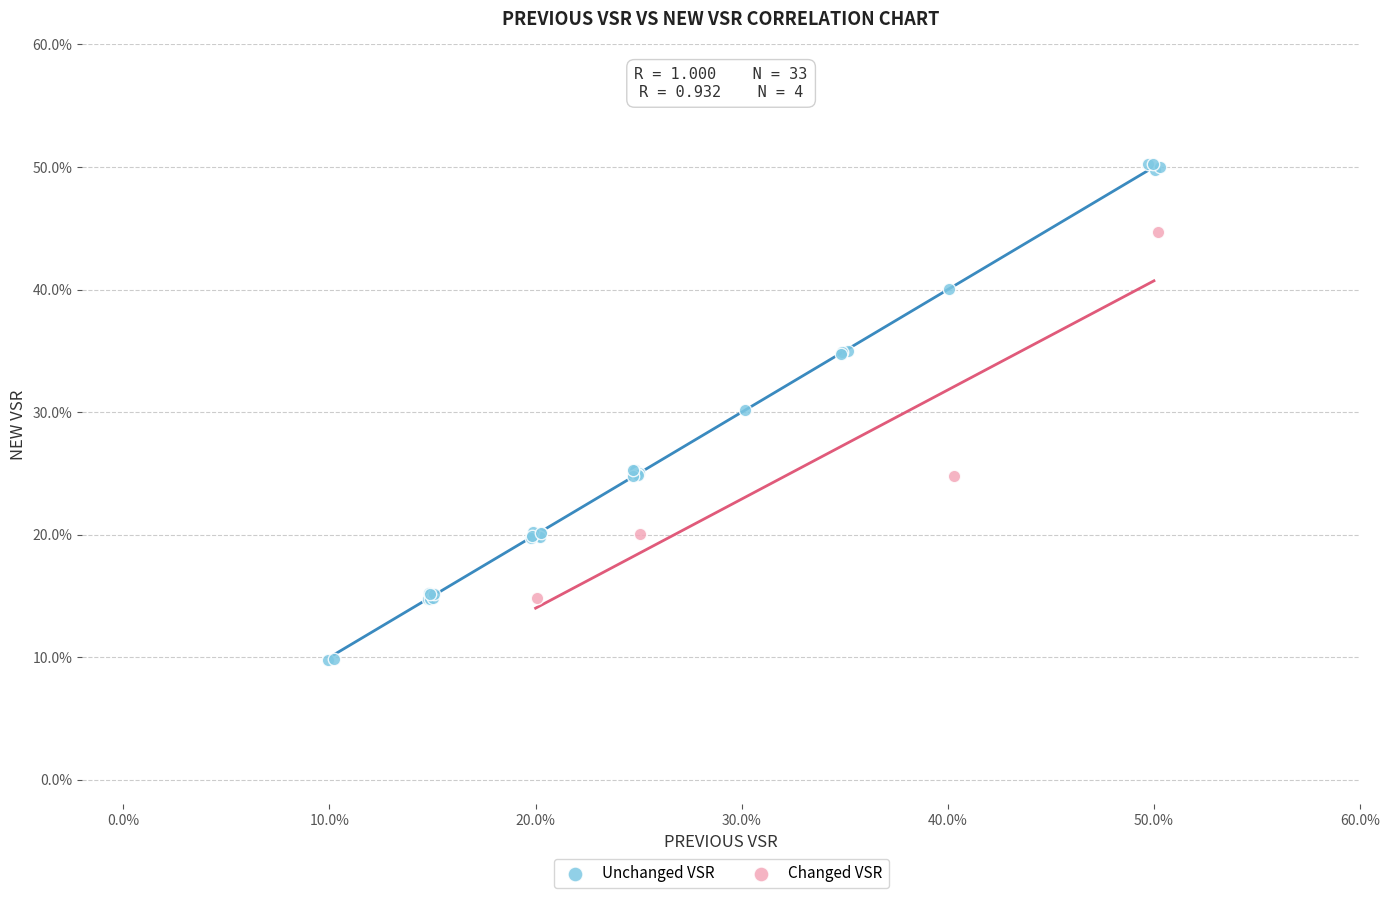

Which series has the widest spread of Y values?

Unchanged VSR